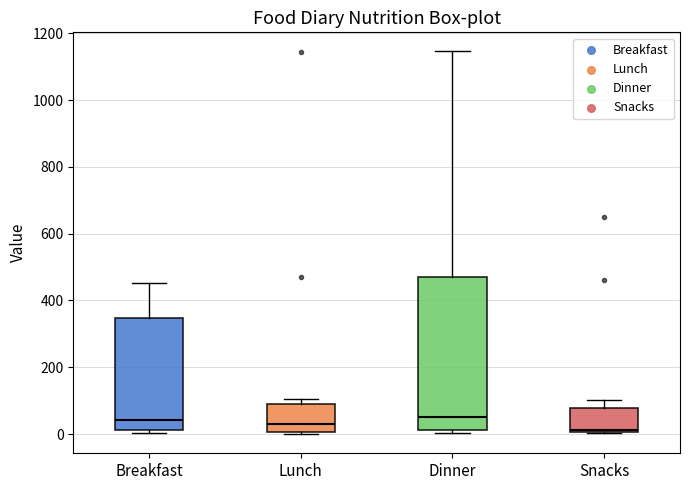

Reading left to right, transcribe this box plot: for each box, give where its median line is, the range the box spans, and where its two whiskers end, as read against the y-axis. The values are not printed on the chart, so give them approximately, as read against the axis.

Breakfast: median 40, box 20 to 340, whiskers 0 to 460
Lunch: median 40, box 0 to 100, whiskers 0 to 100 (just above the box's upper edge)
Dinner: median 60, box 20 to 480, whiskers 0 to 1140
Snacks: median 20, box 0 to 80, whiskers 0 to 100